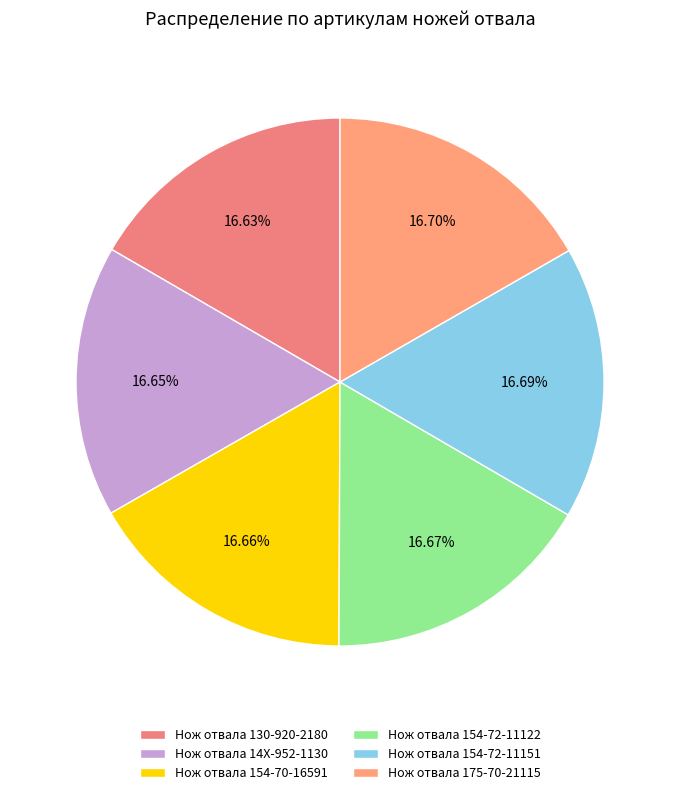

Is it true that Нож отвала 175-70-21115 is 8% of the pie?

False